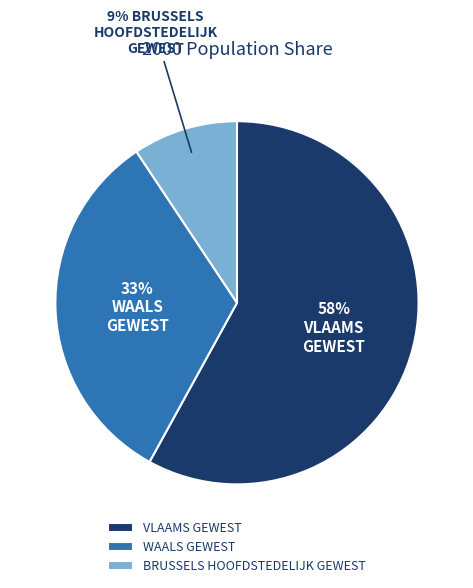

Is it true that VLAAMS GEWEST is 68% of the pie?

False